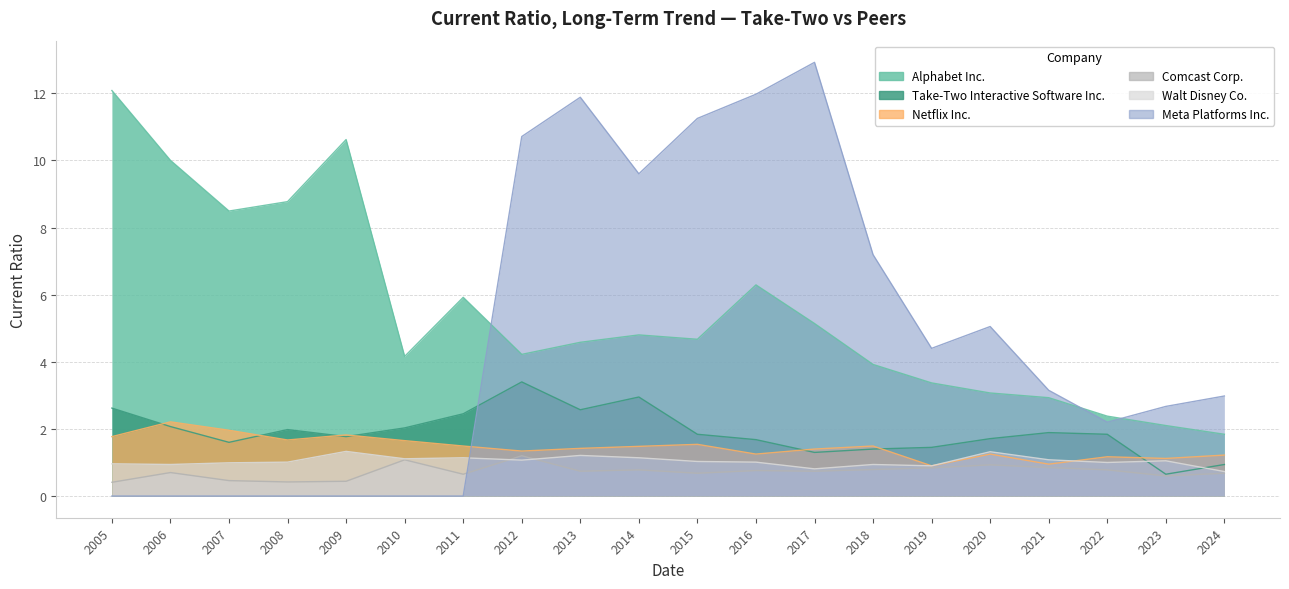

What is the maximum value for Take-Two Interactive Software Inc.?

3.4